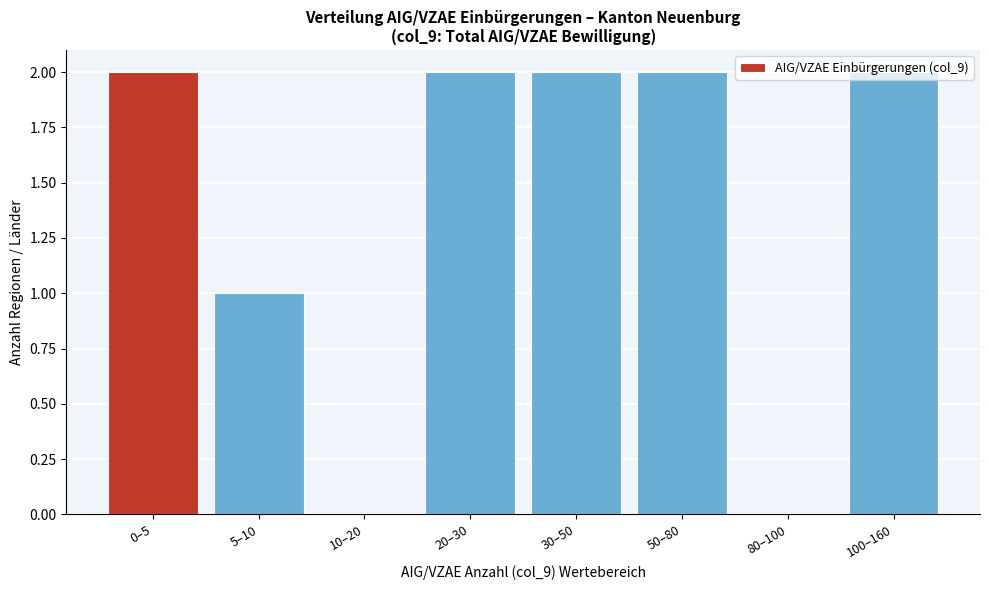

Between 80–100 and 20–30, which is larger?

20–30